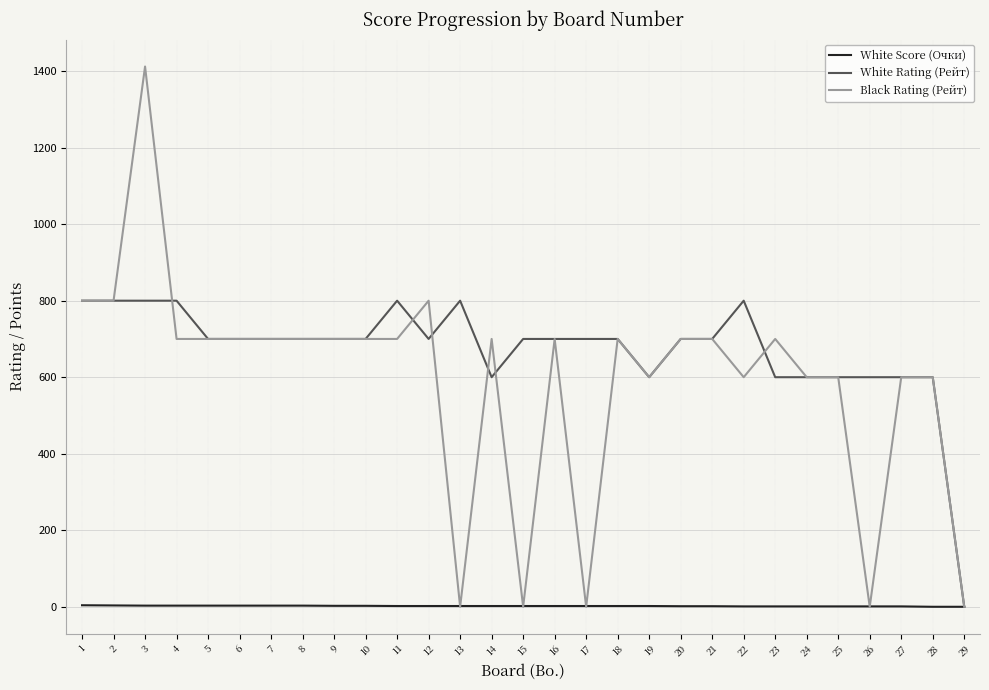

What is the sum of all White Score (Очки) values?

57.5